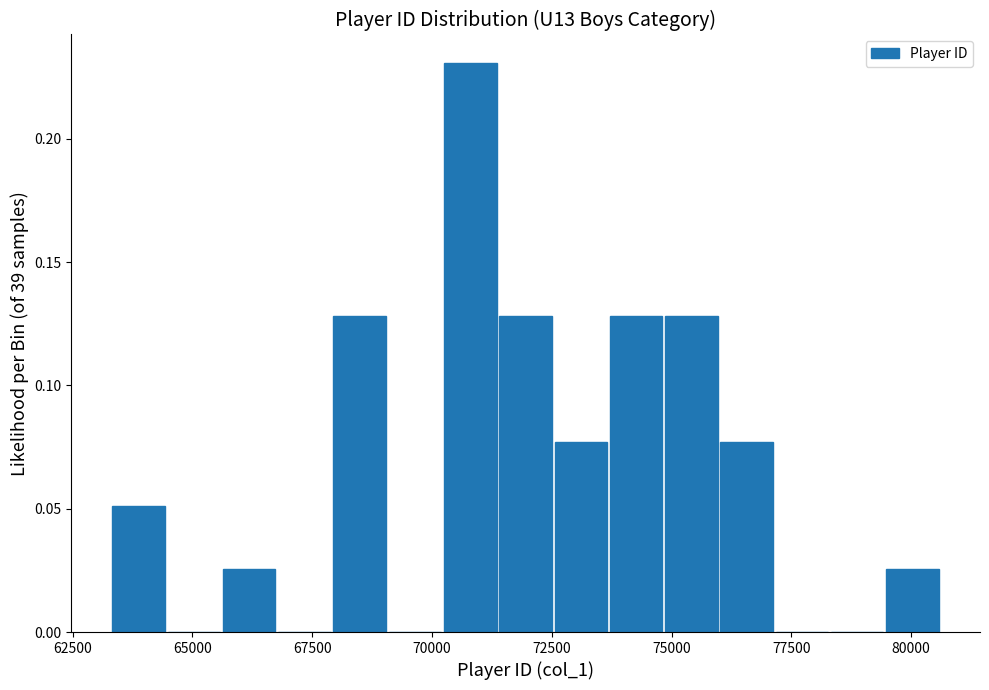

Around what value on the x-axis is the tallest bar? Give the approximate position of its centre, as read against the axis.

71000